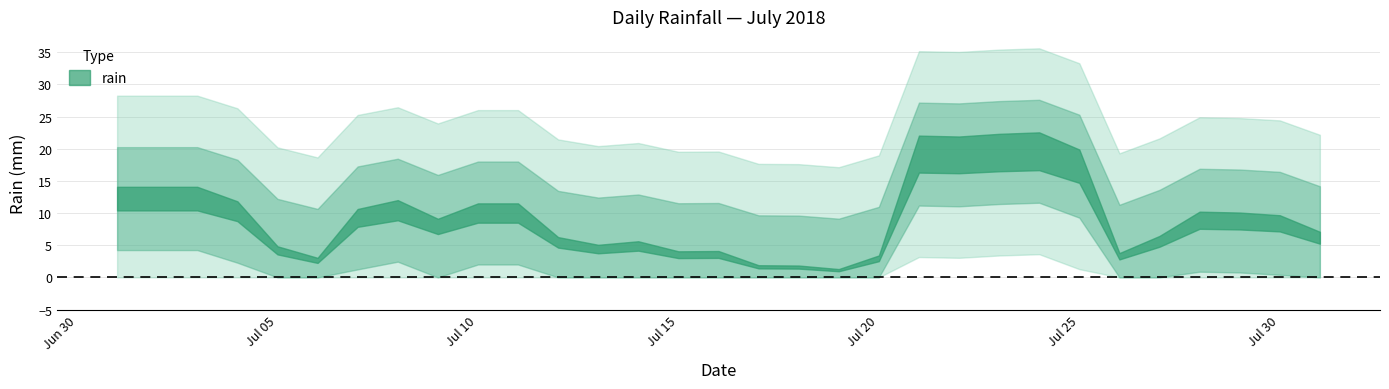

What is the difference between the maximum and minimum values?

81.2